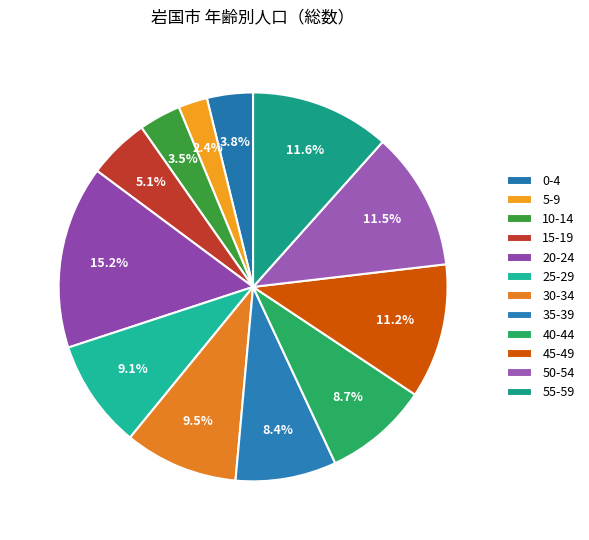

Combined, what portion of the pie is 15-19 and 35-39?

13.5%